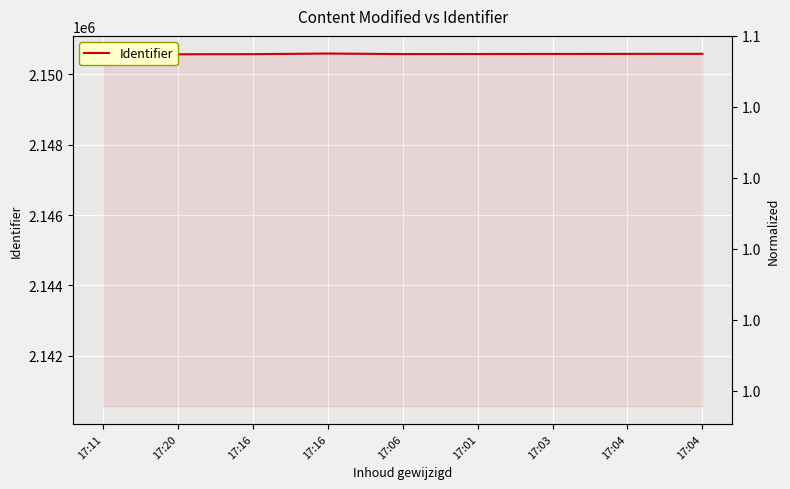

What is the change in value from 17:11 to 17:04?

+13